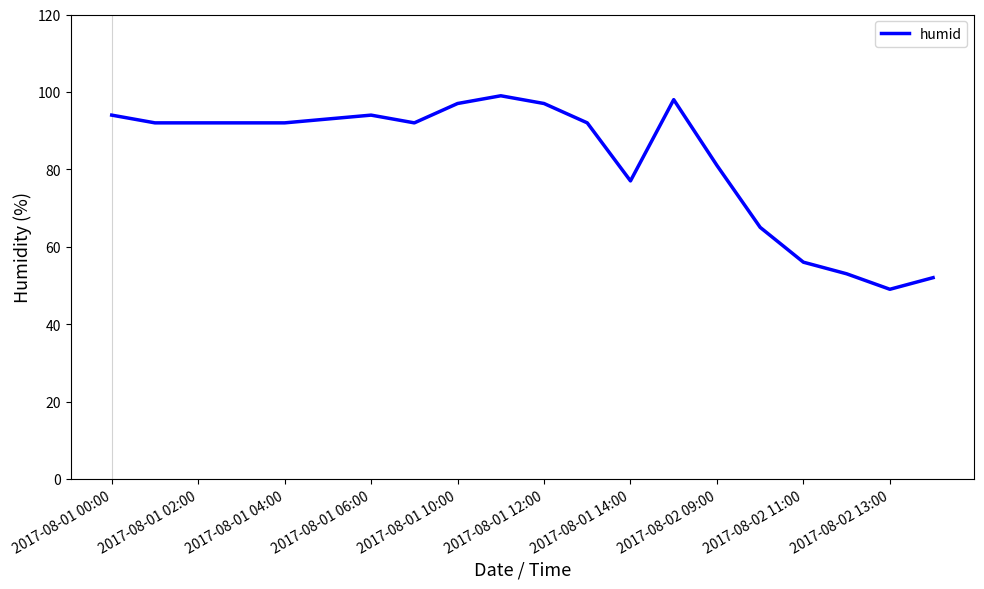

What is the minimum value shown in the chart?

49